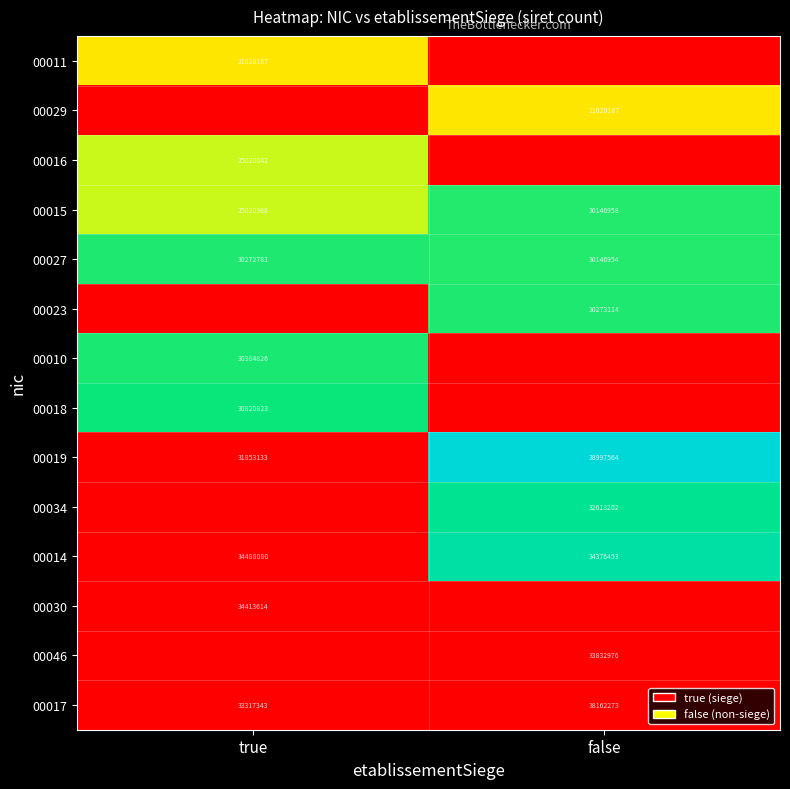

Where is 00014 nearest to the value 34432266?

false